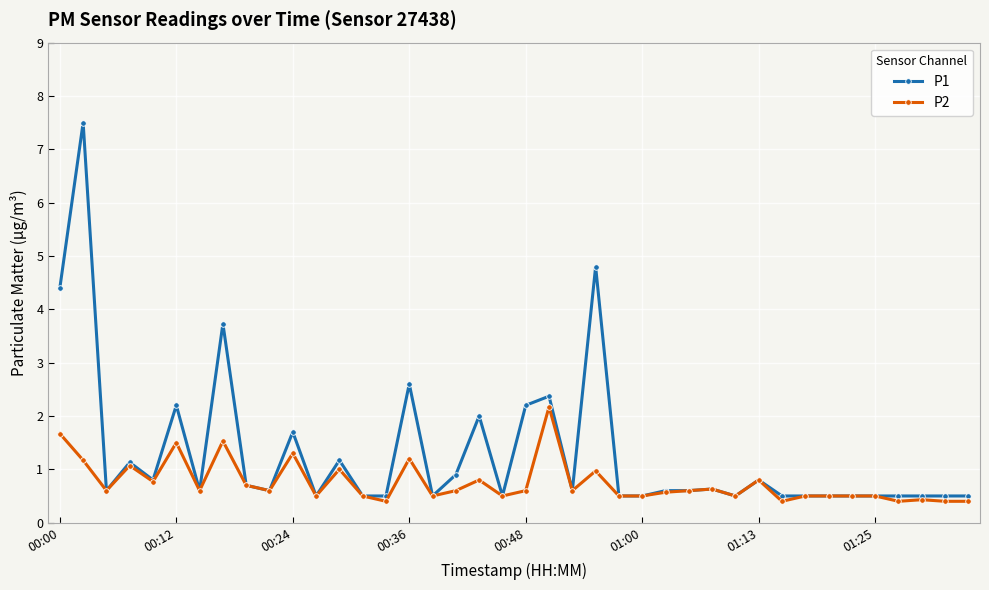

At how many categories does at least one series exceed 3?

4